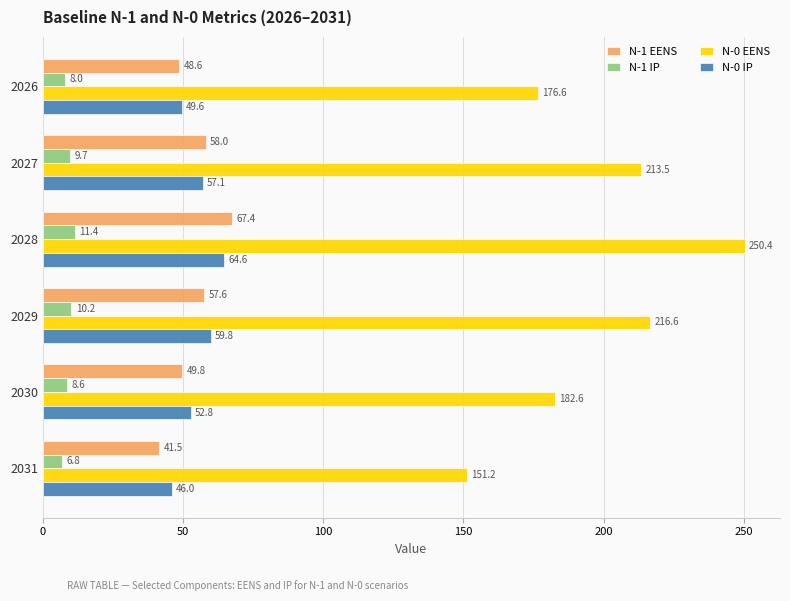

What is the approximate value of N-1 EENS at 2031?

41.5